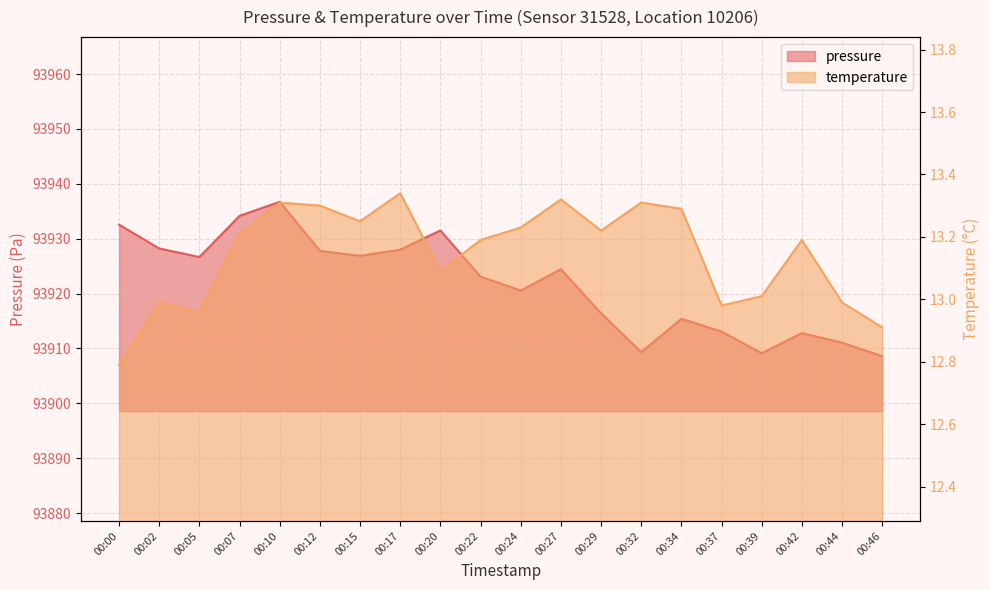

Does the chart display data point markers on the line(s)?

No